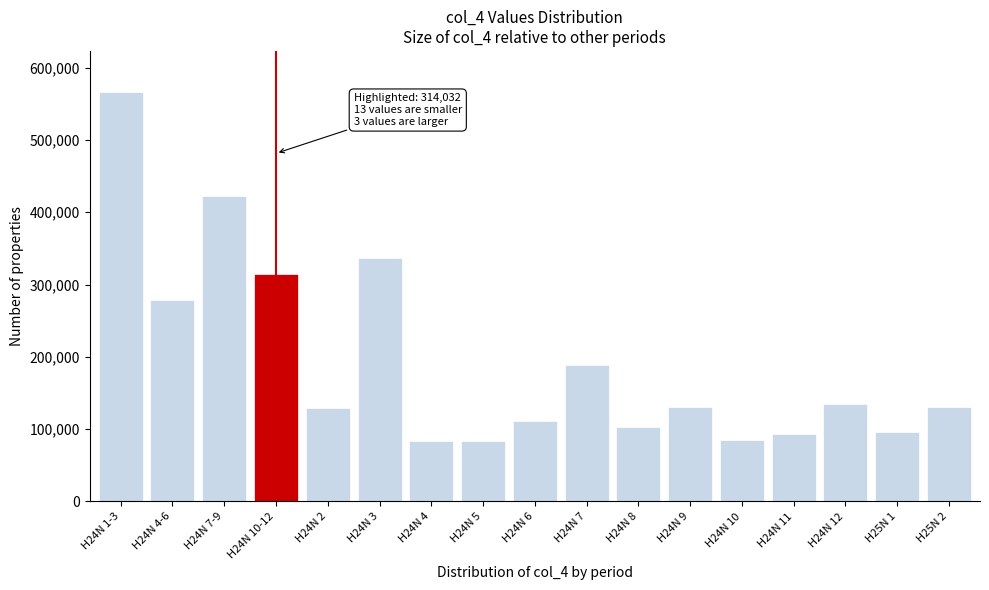

What is the sum of all values?

3288295